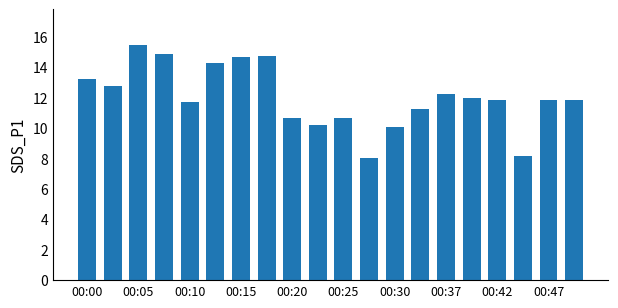

Are the bars horizontal?

No